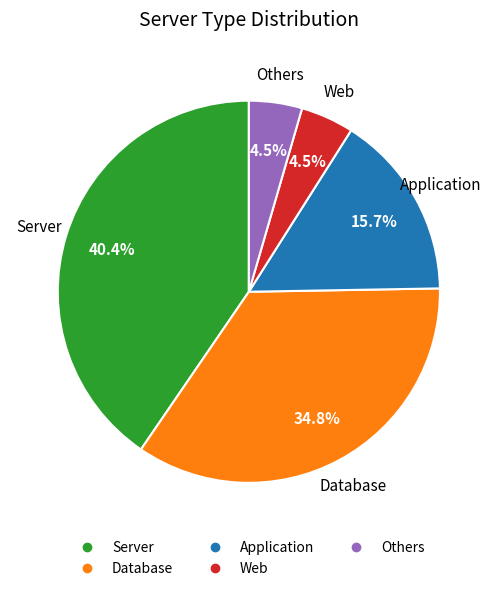

Combined, do Others and Database account for over 50%?

No